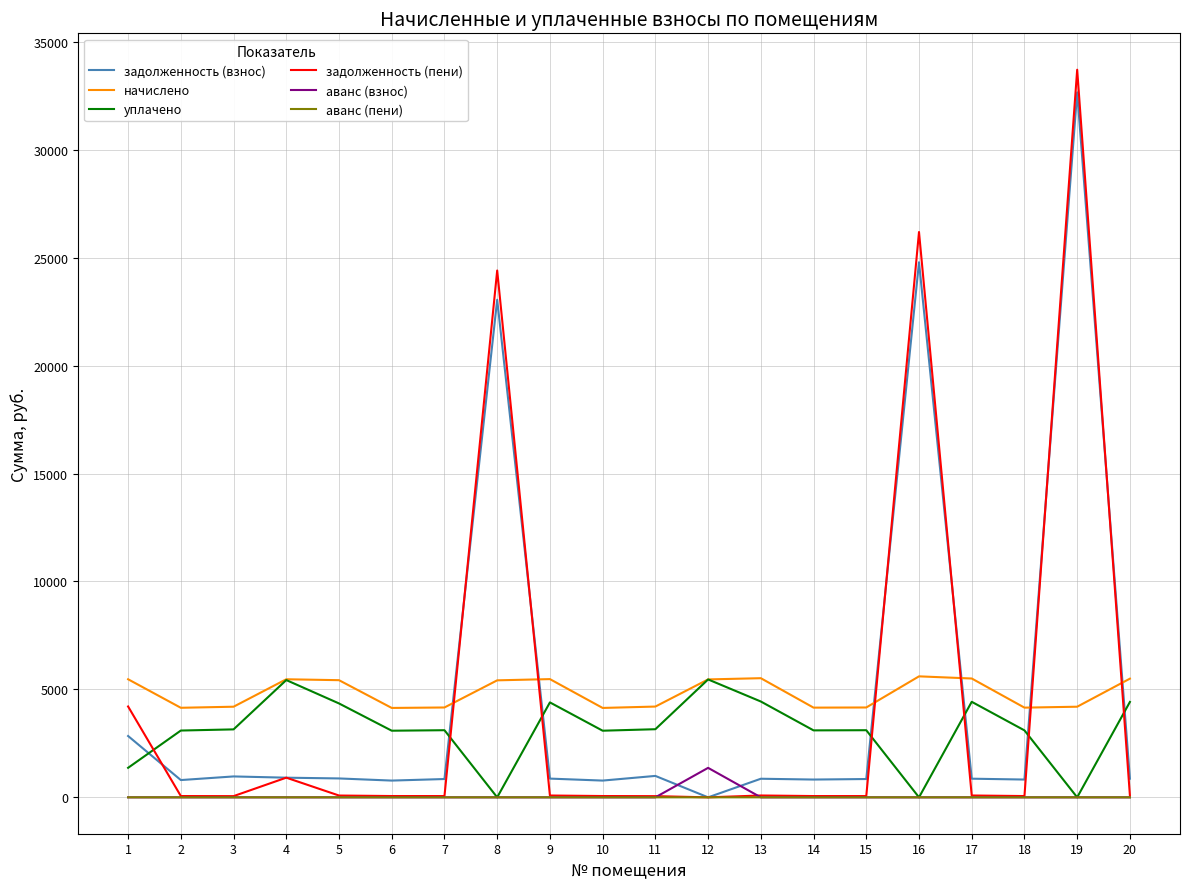

What is the maximum value shown in the chart?

33708.2